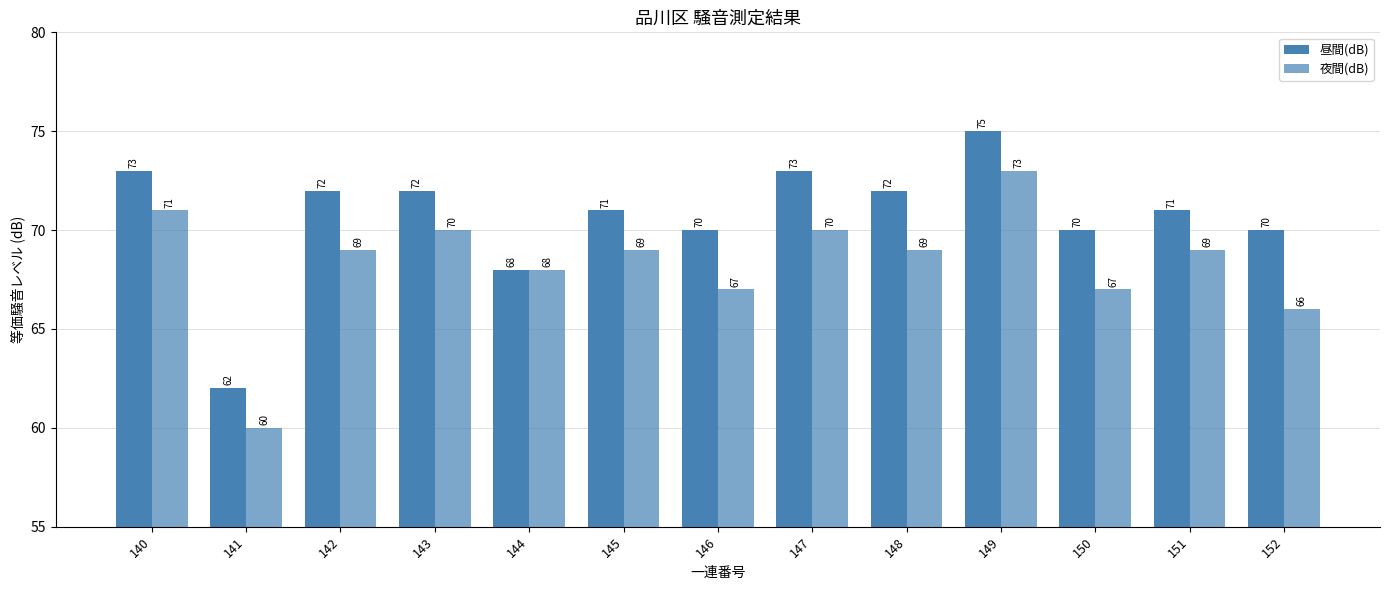

What is the average value of the 昼間(dB) series?

71